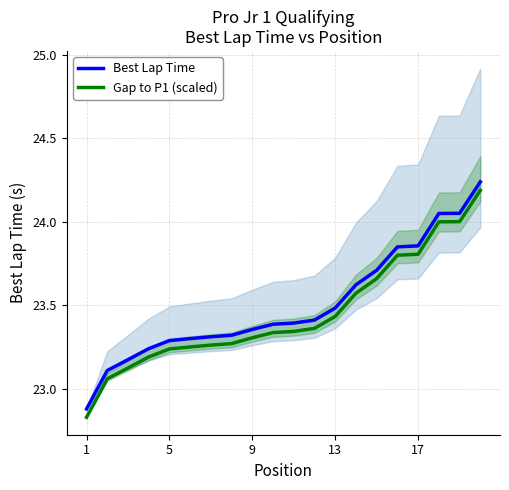

True or false: Best Lap Time and Gap to P1 (scaled) intersect in this chart.

False